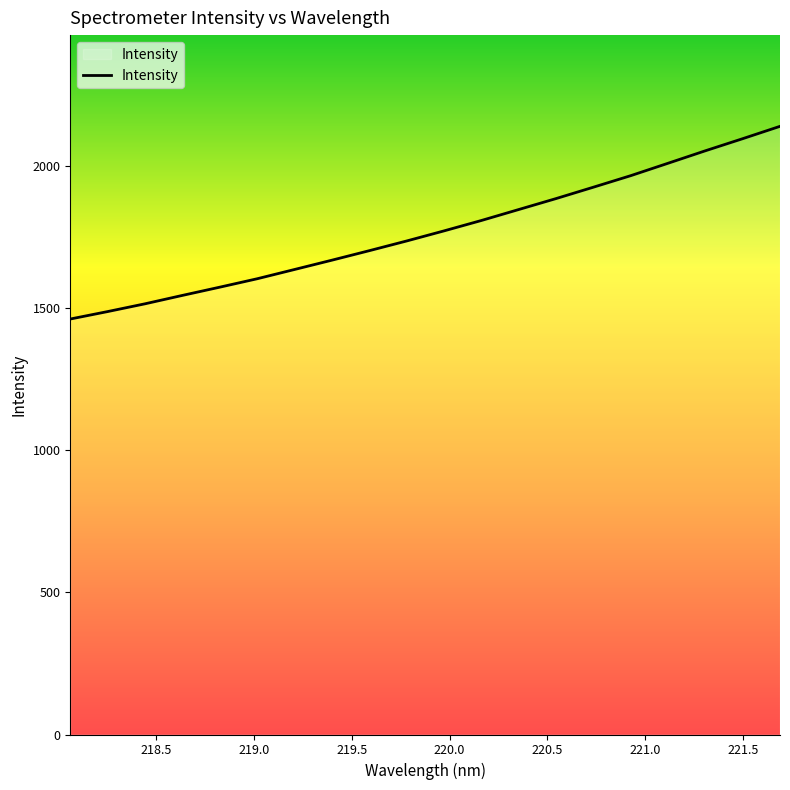

Count the number of categories in the chart.

20